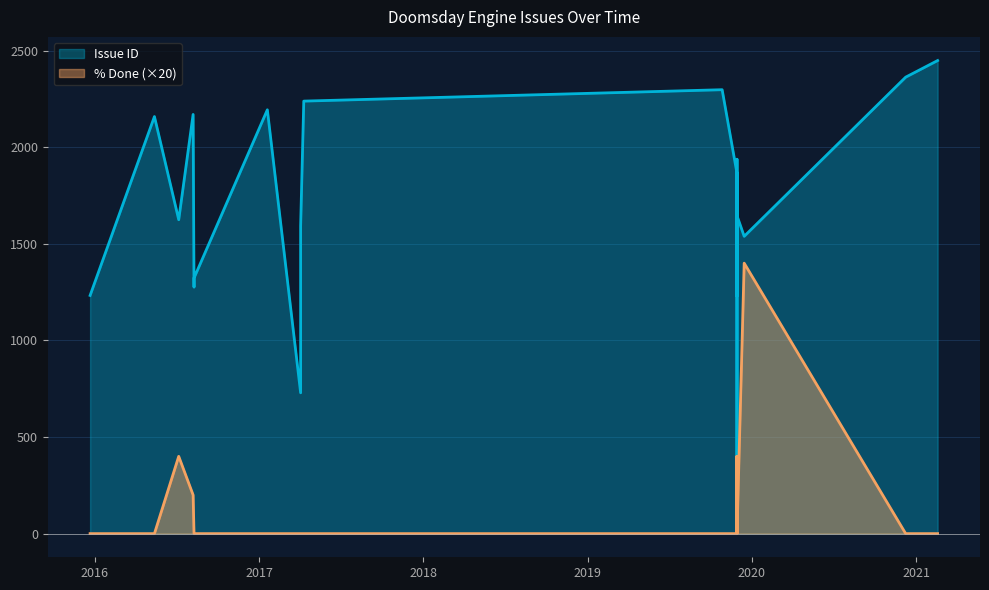

In % Done, how many points are higher than both neighbors (excluding endpoints)?

4